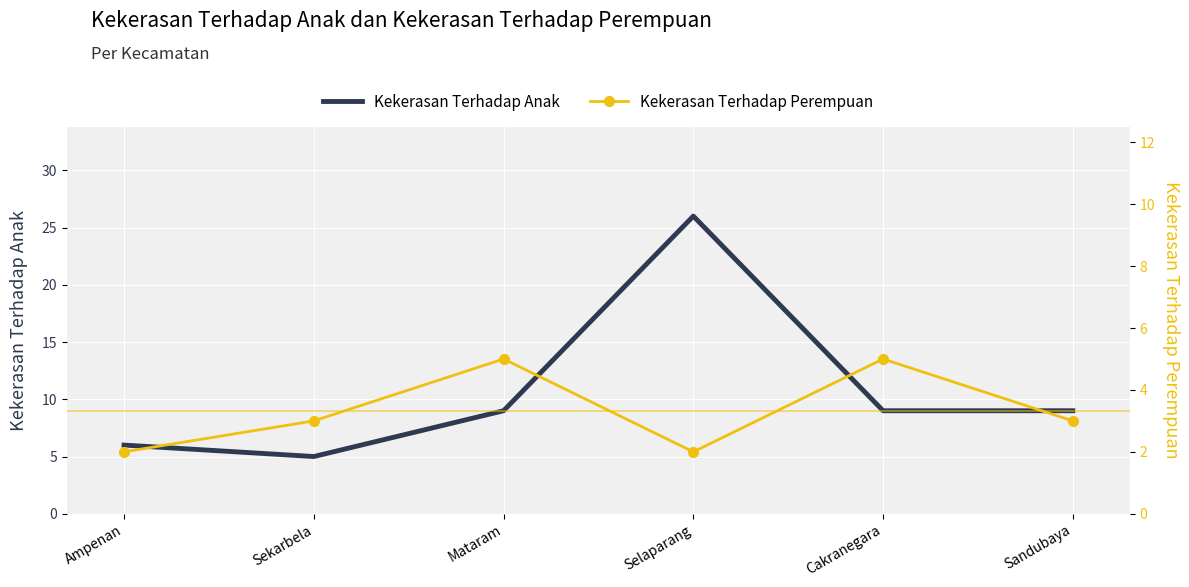

In Kekerasan Terhadap Perempuan, how many points are lower than both neighbors (excluding endpoints)?

1